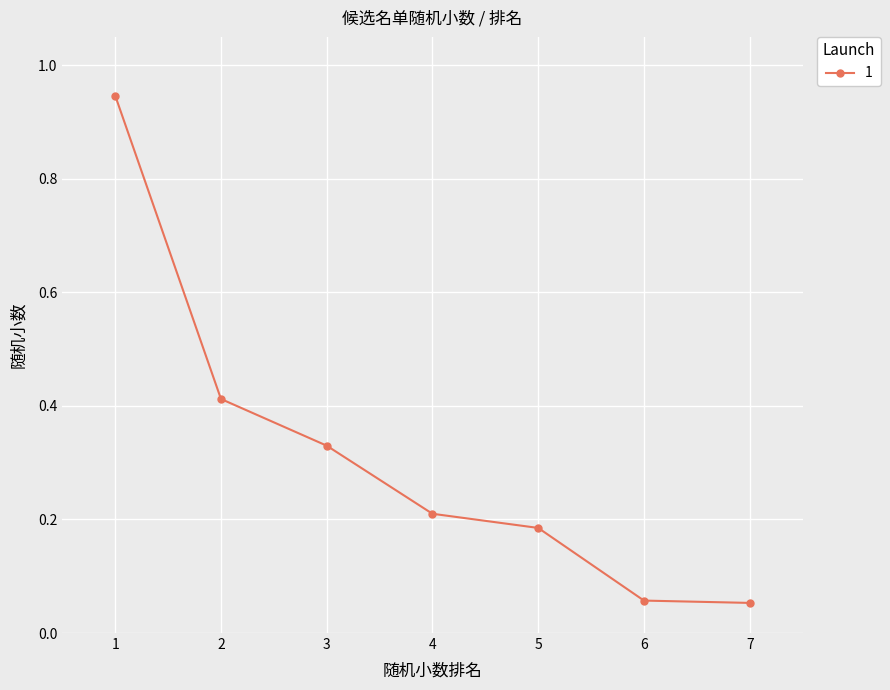

Is it true that the value at 7 is 0.0?

False